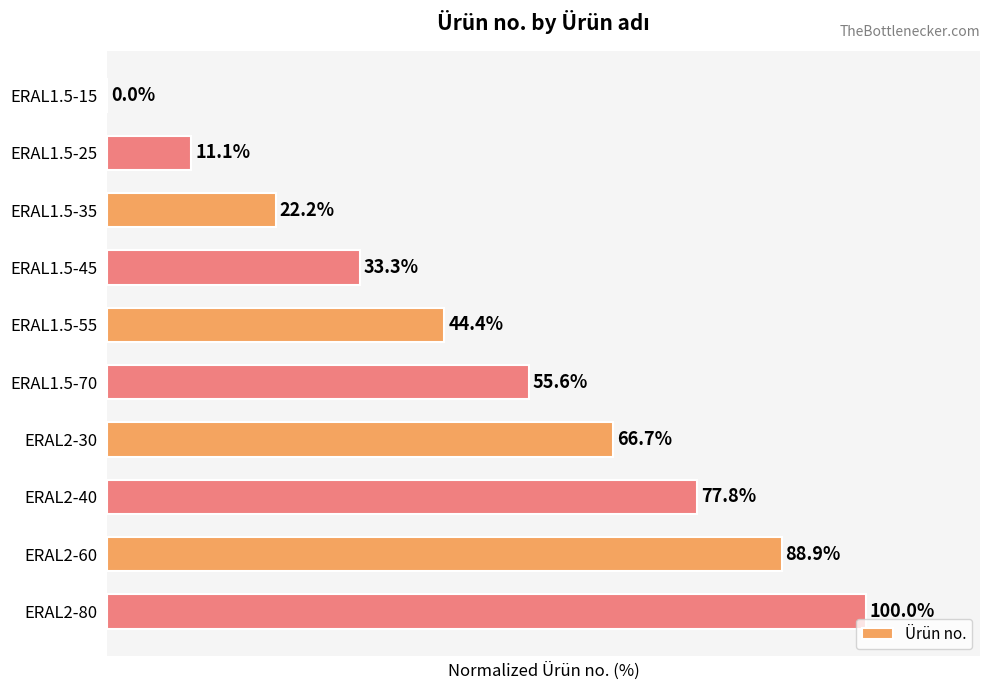

Which has a higher value, ERAL1.5-55 or ERAL1.5-45?

ERAL1.5-55